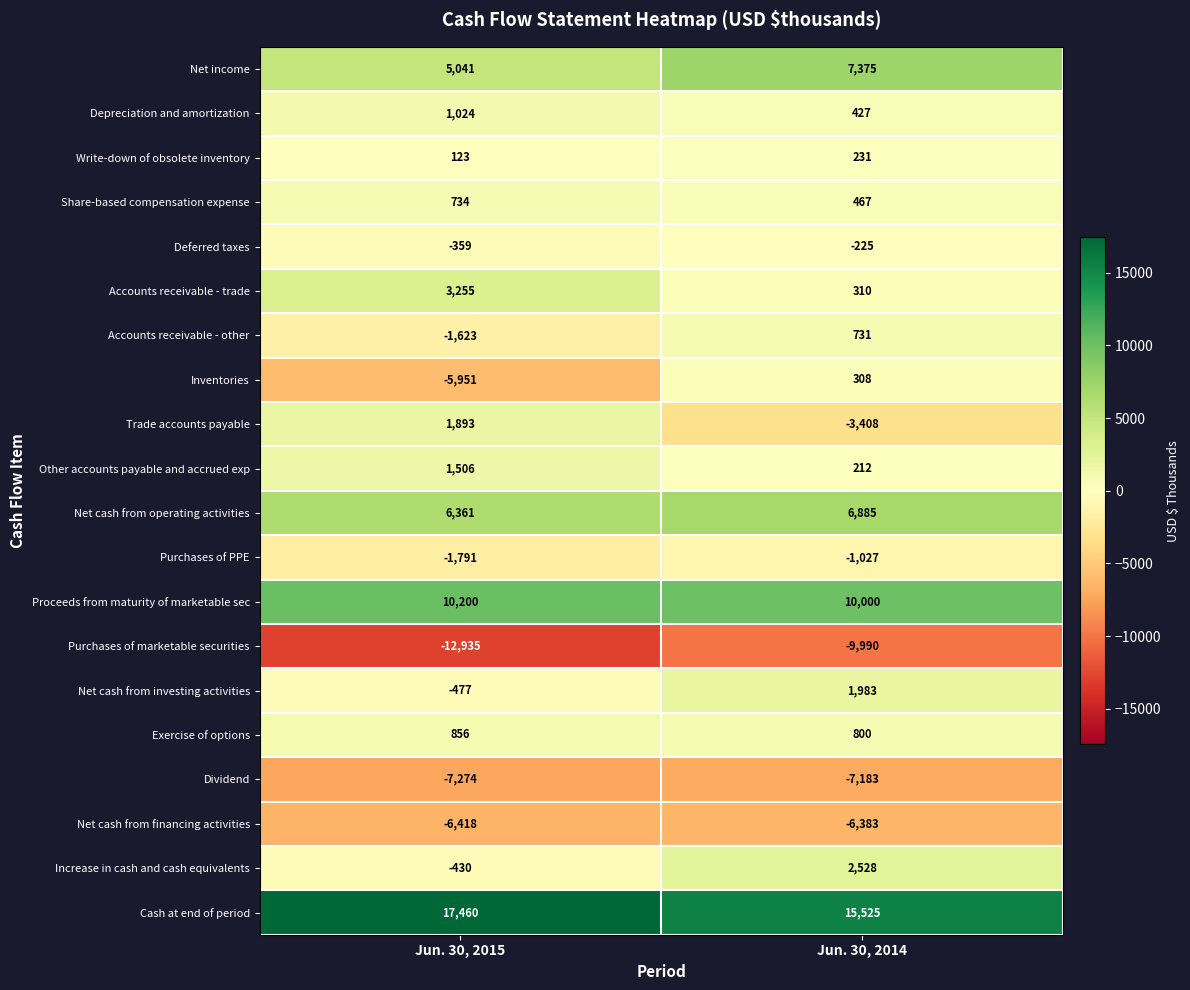

At which category is the sum across all series the highest?

Jun. 30, 2014